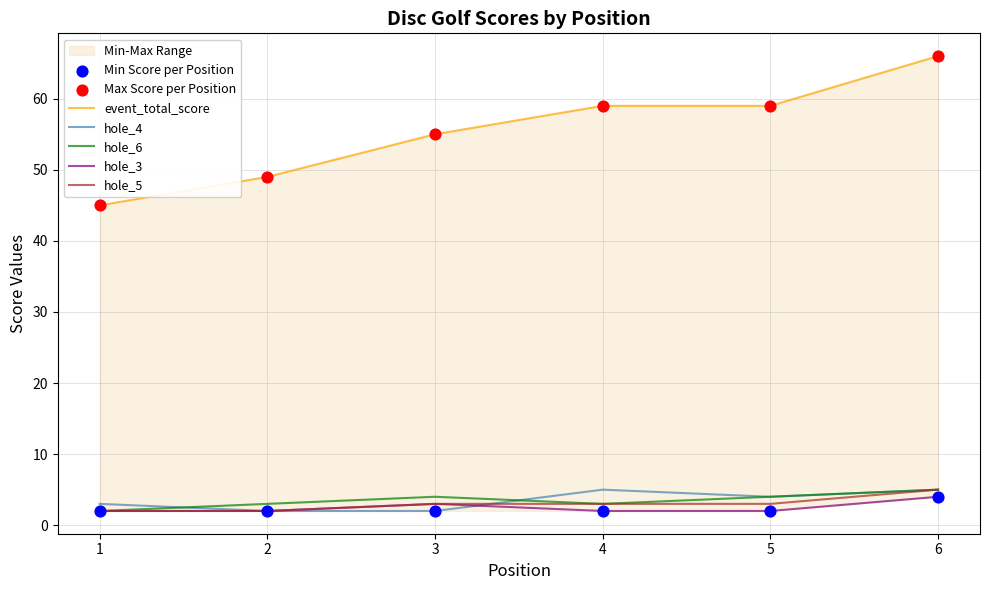

At how many categories does at least one series exceed 24?

6